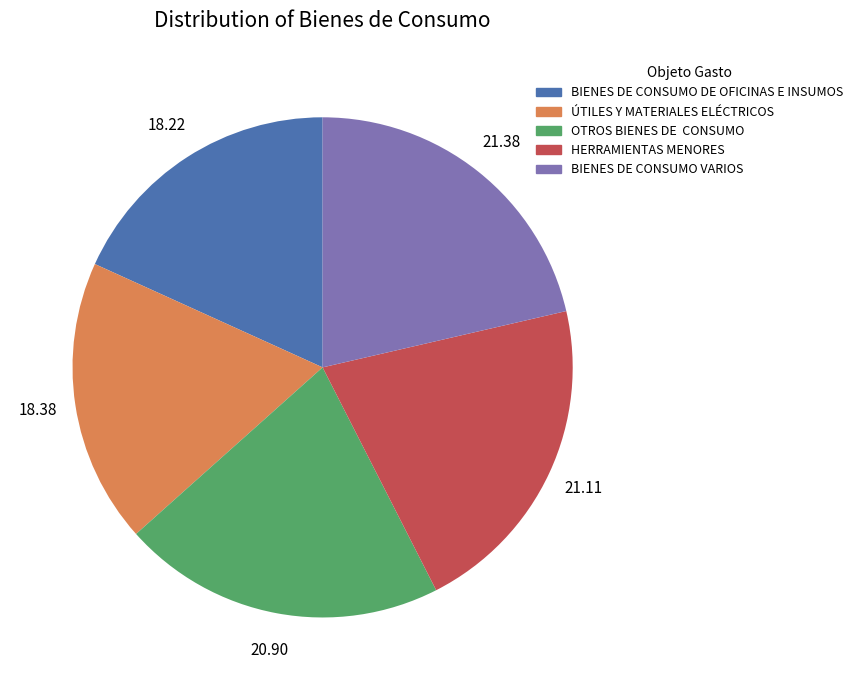

Is the sum of ÚTILES Y MATERIALES ELÉCTRICOS and BIENES DE CONSUMO VARIOS greater than half?

No